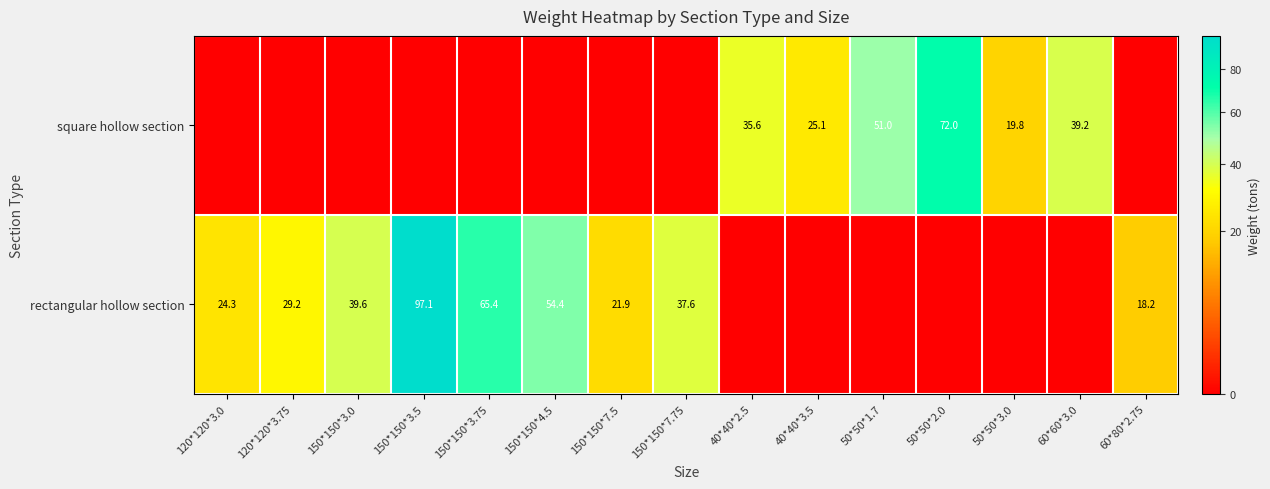

Which has a higher value, 40*40*3.5 or 150*150*7.5?

40*40*3.5